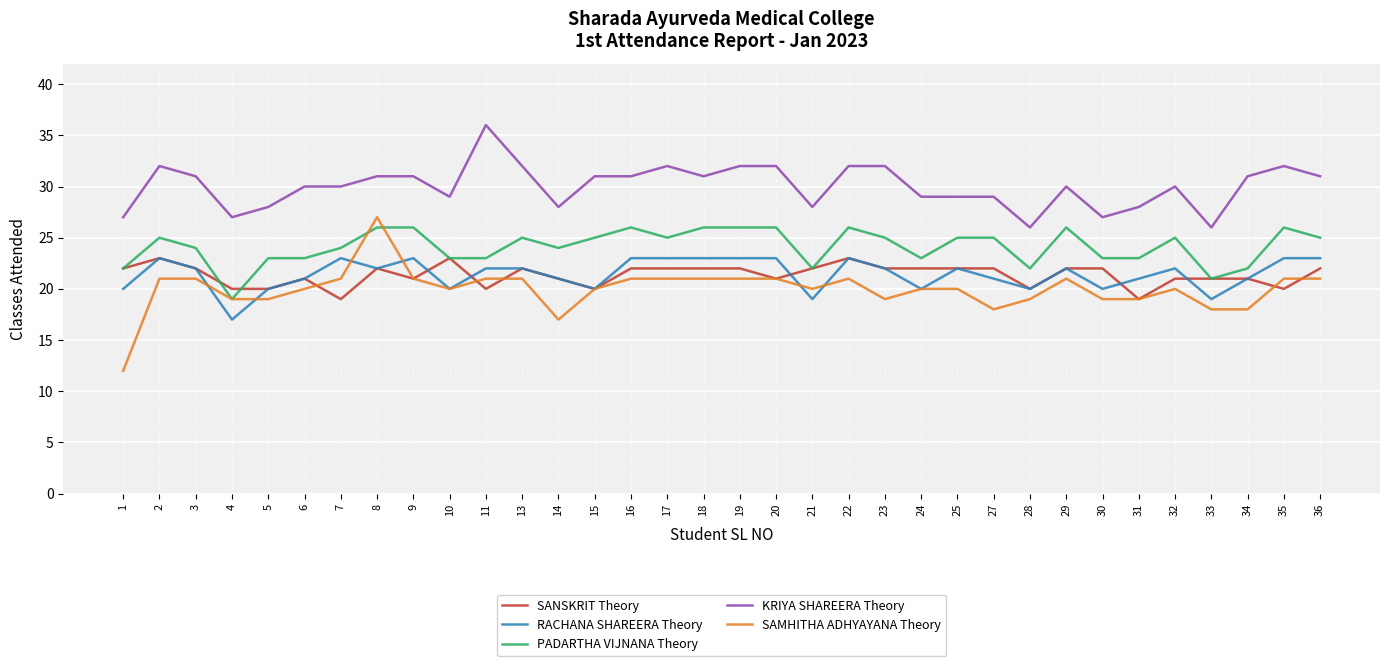

Is it true that KRIYA SHAREERA Theory equals 31 at 18?

True